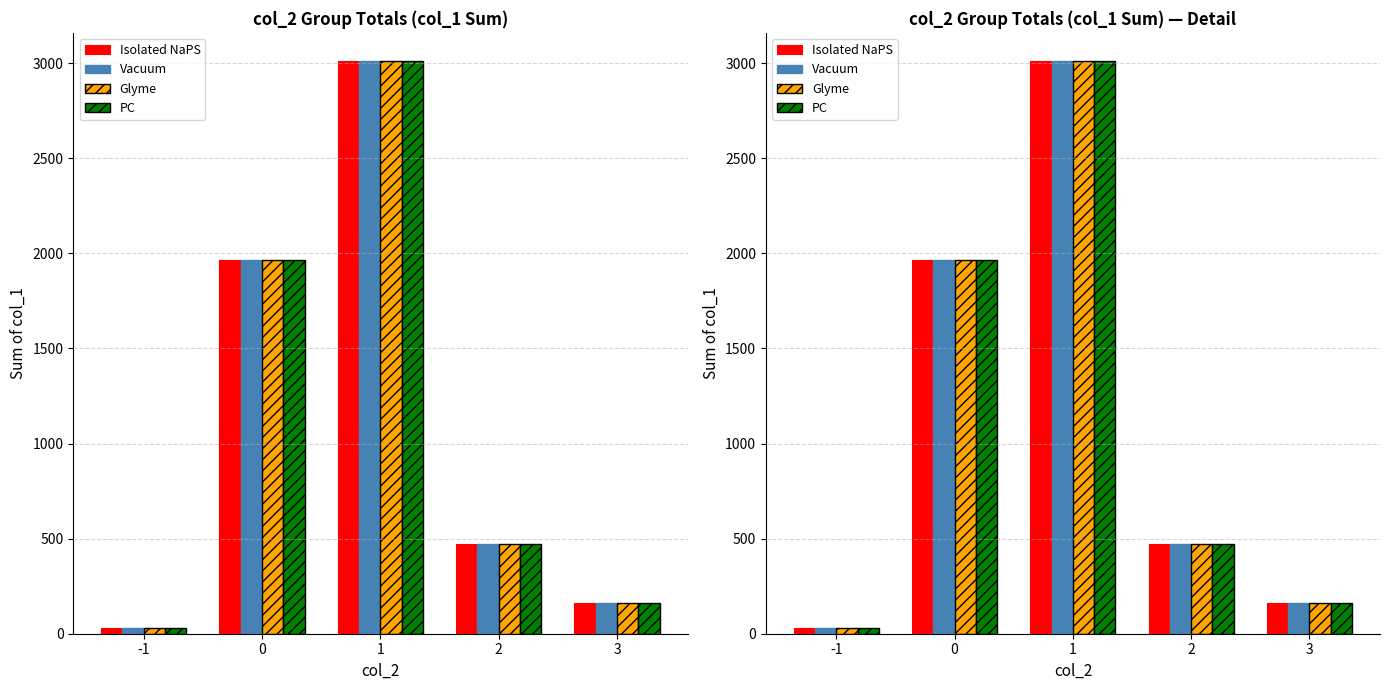

What is the value of the PC bar at the 1st from the left?

29